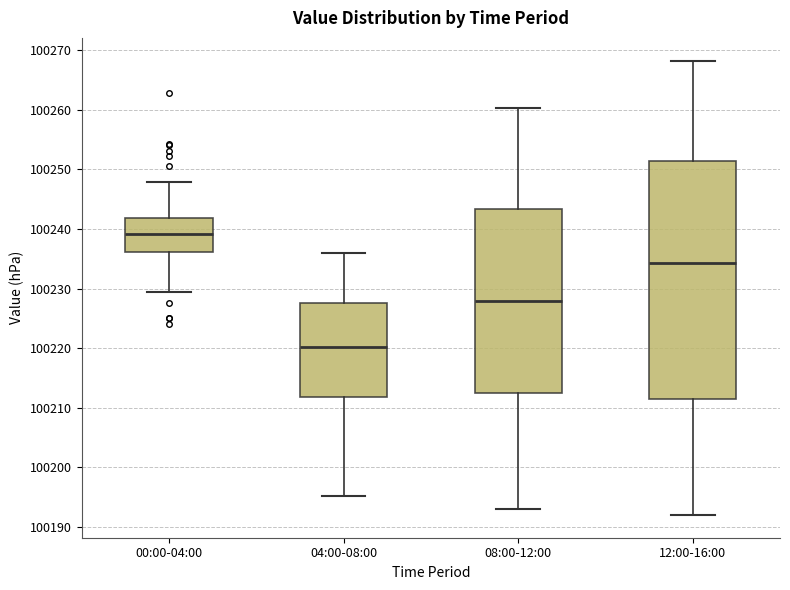

Reading left to right, transcribe this box plot: for each box, give where its median line is, the range the box spans, and where its two whiskers end, as read against the y-axis. The values are not printed on the chart, so give them approximately, as read against the axis.

00:00-04:00: median 100239, box 100236 to 100242, whiskers 100229 to 100248
04:00-08:00: median 100220, box 100212 to 100228, whiskers 100195 to 100236
08:00-12:00: median 100228, box 100213 to 100243, whiskers 100193 to 100260
12:00-16:00: median 100234, box 100212 to 100251, whiskers 100192 to 100268